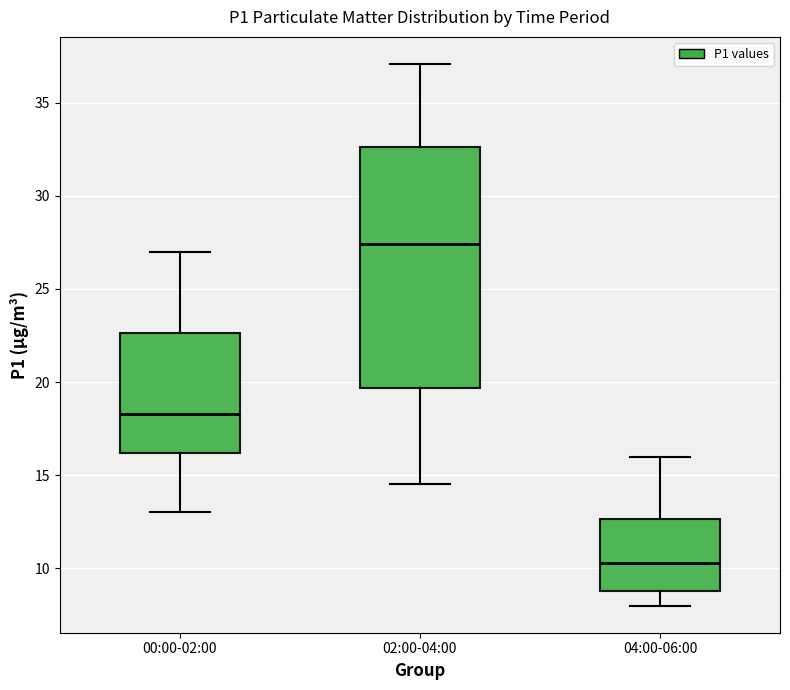

Reading left to right, transcribe this box plot: for each box, give where its median line is, the range the box spans, and where its two whiskers end, as read against the y-axis. The values are not printed on the chart, so give them approximately, as read against the axis.

00:00-02:00: median 18.5, box 16.0 to 22.5, whiskers 13.0 to 27.0
02:00-04:00: median 27.5, box 19.5 to 32.5, whiskers 14.5 to 37.0
04:00-06:00: median 10.5, box 9.0 to 12.5, whiskers 8.0 to 16.0